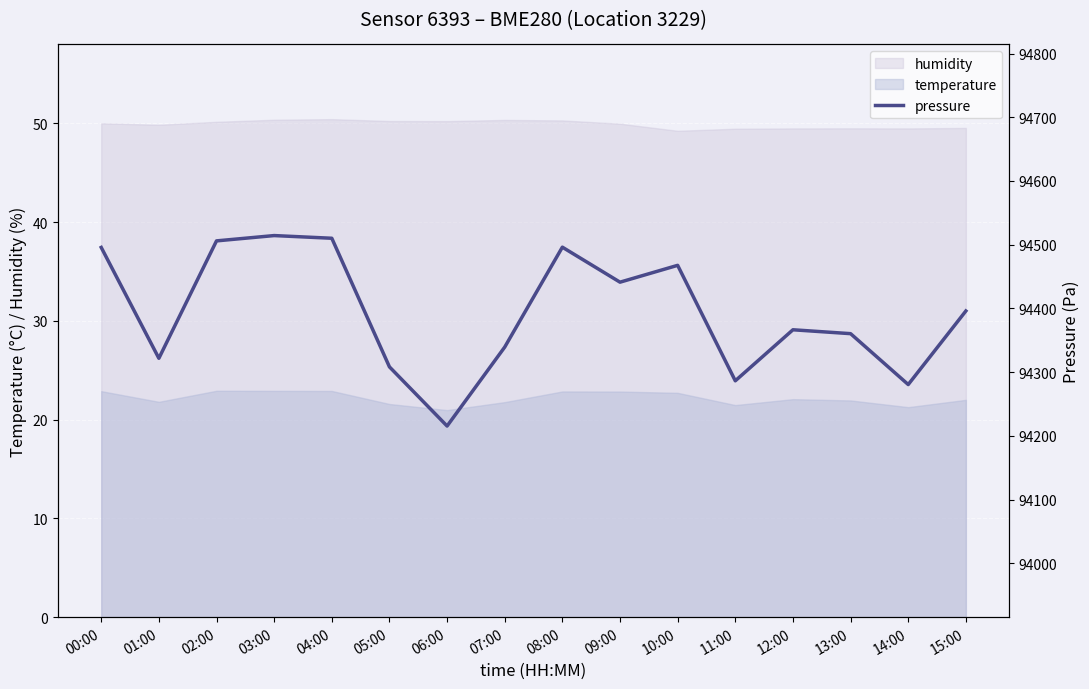

Between 10:00 and 12:00, which is larger?

10:00